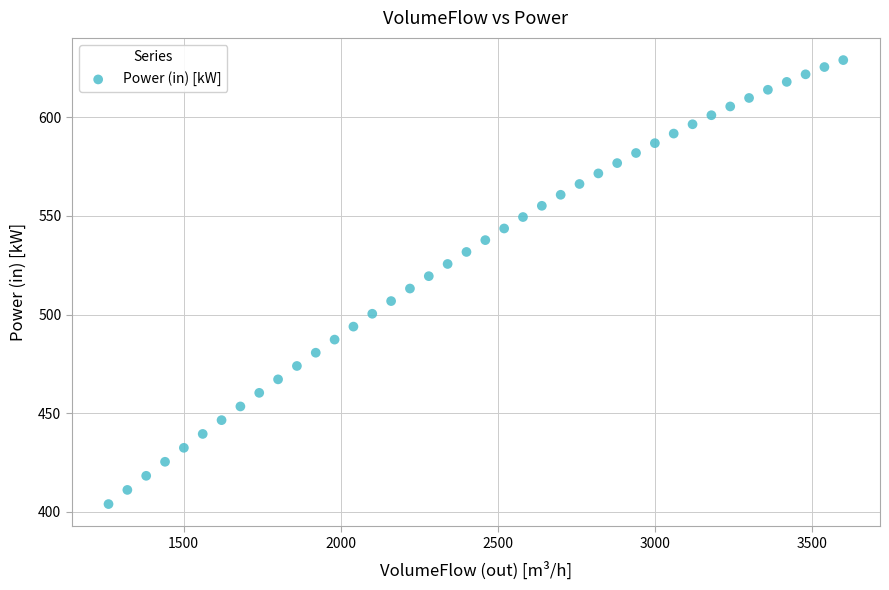

What is the range of Y values (max minus min)?

224.9